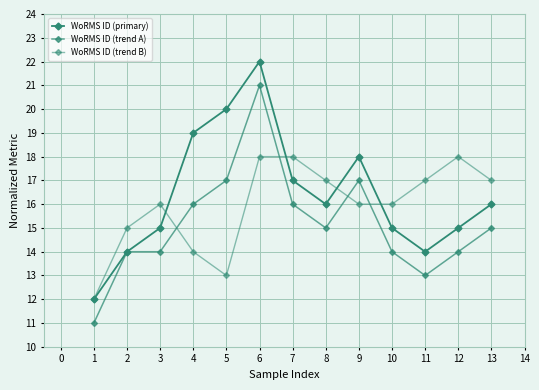

Does the chart have visible grid lines?

Yes